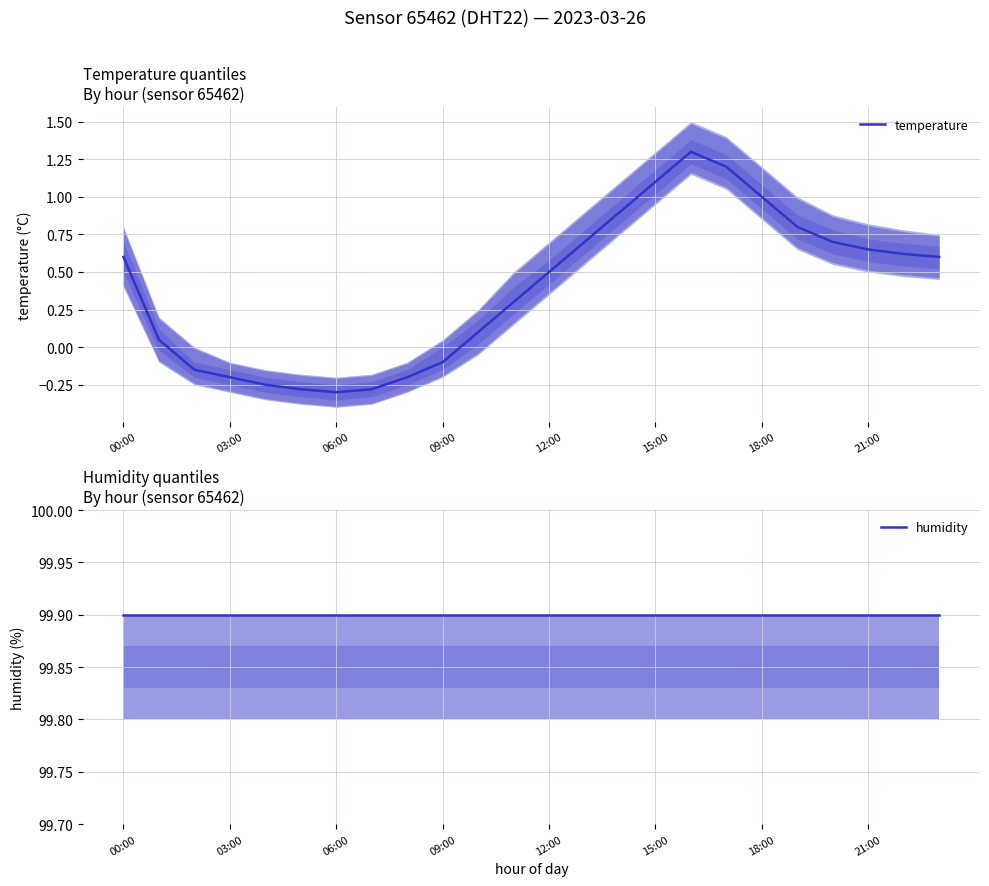

At which label does temperature first exceed 0?

00:00